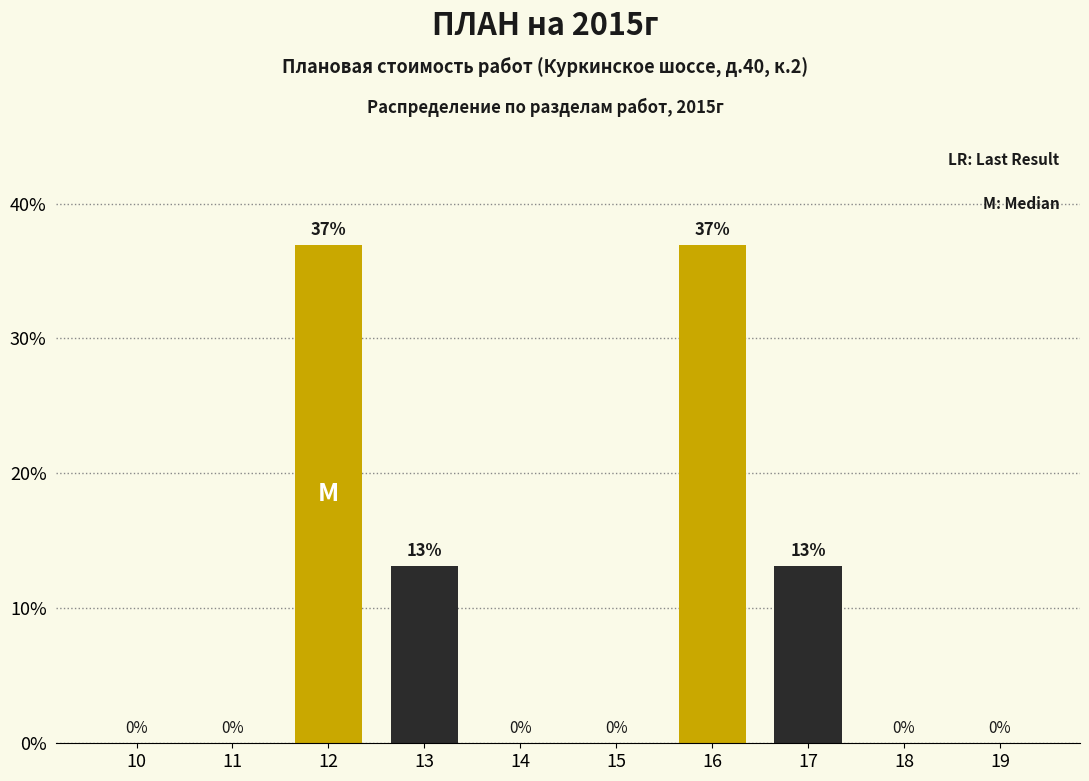

Is it true that the value at 12 is 36.9?

True